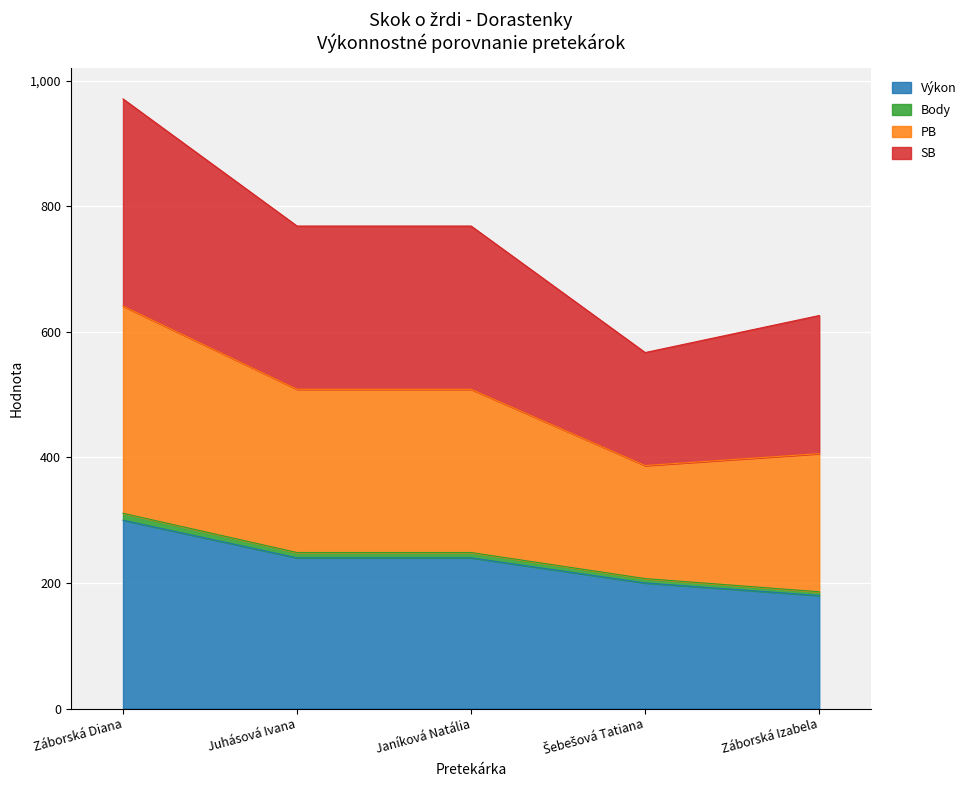

True or false: PB and SB intersect in this chart.

False